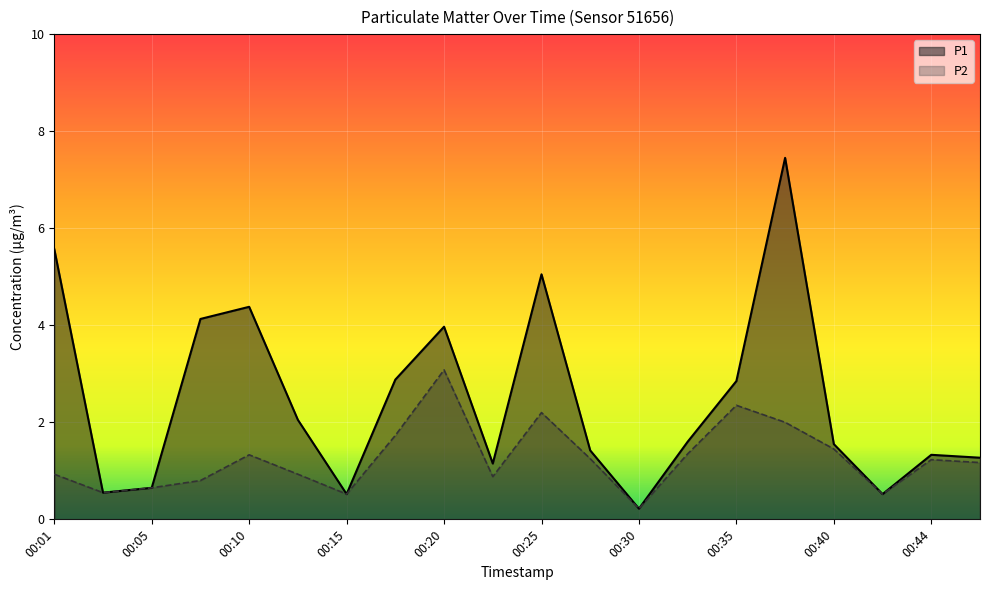

Which has a higher value, 00:03 or 00:44?

00:44